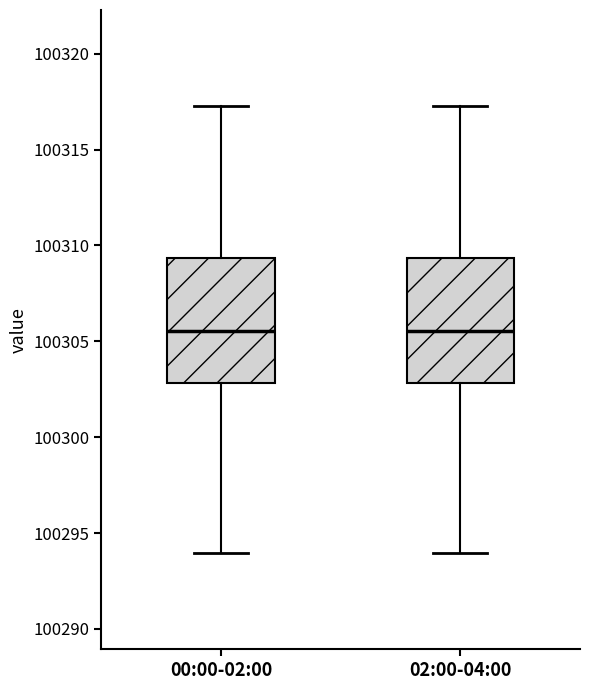

Reading left to right, read every box against the y-axis: the position of its median line, the range the box covers, and the ends of its whiskers. The values are not printed on the chart, so give them approximately, as read against the axis.

00:00-02:00: median 100305.5, box 100303.0 to 100309.5, whiskers 100294.0 to 100317.5
02:00-04:00: median 100305.5, box 100303.0 to 100309.5, whiskers 100294.0 to 100317.5